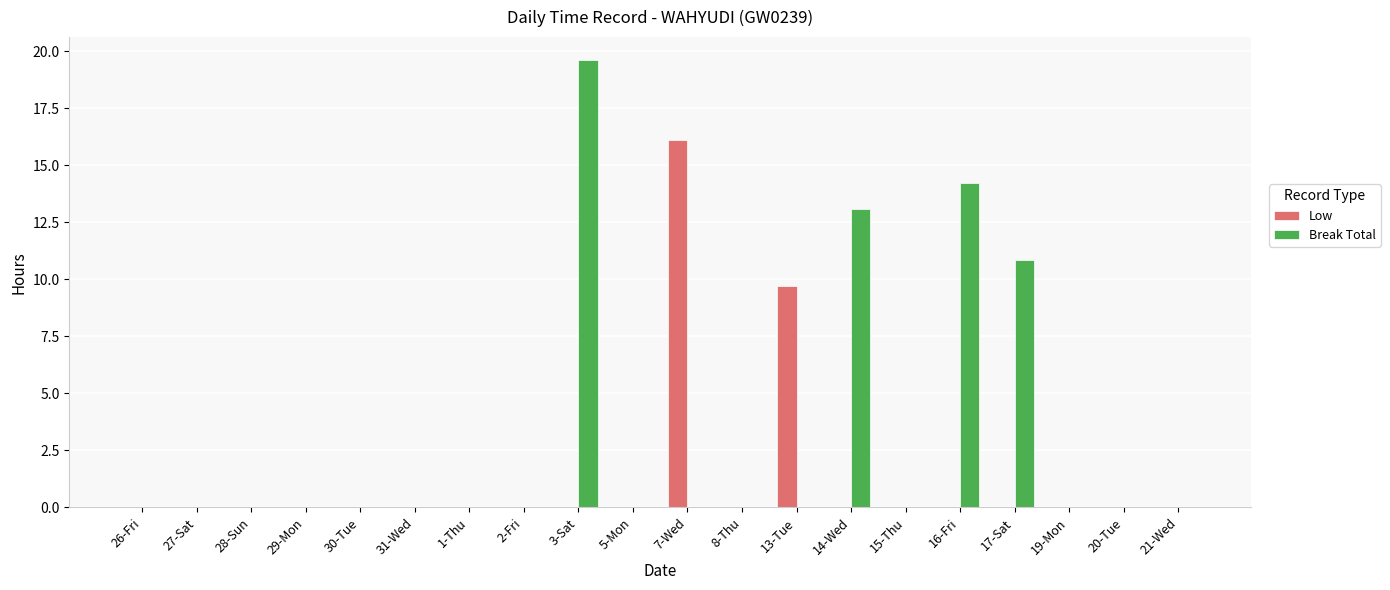

What is the highest value of the Low series?

16.1